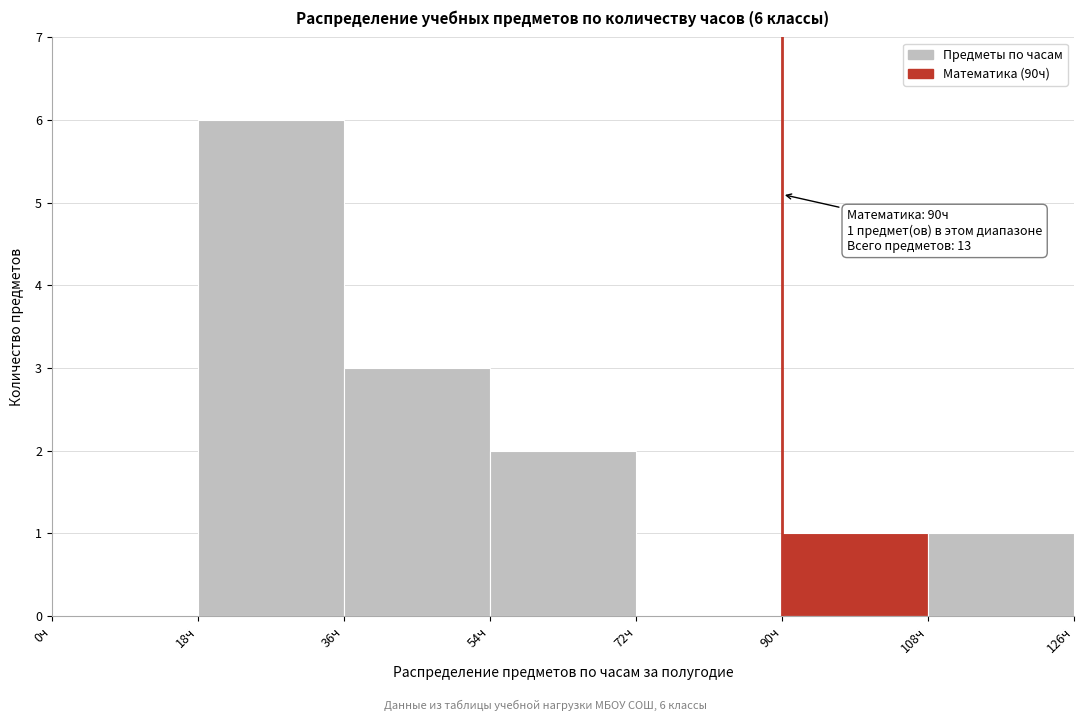

Which range on the x-axis has the tallest bar?

18 to 36